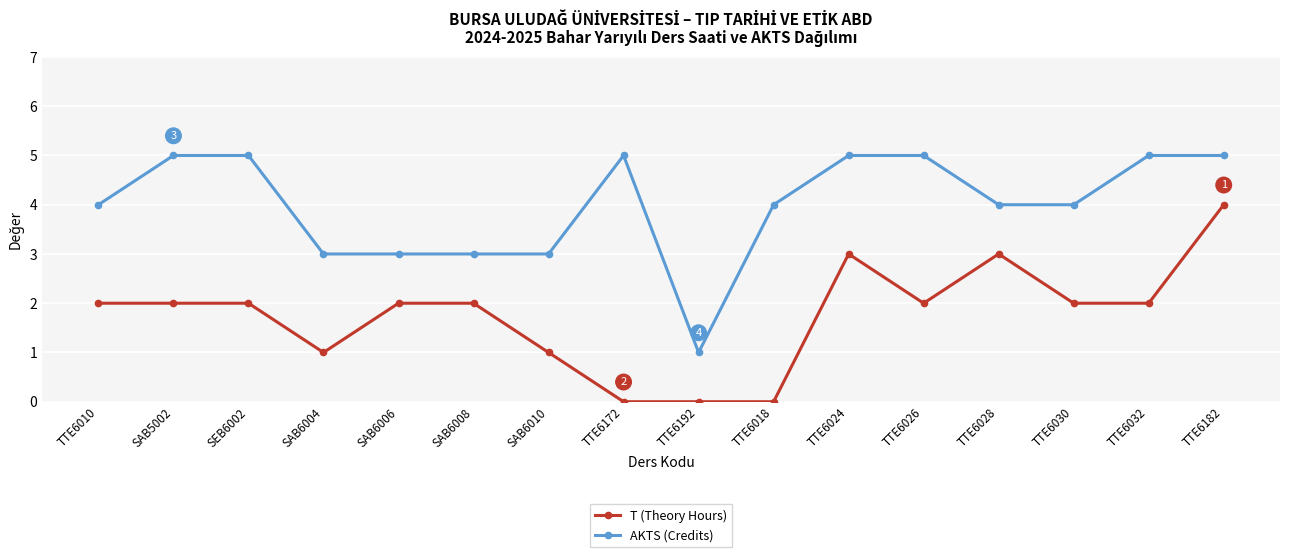

The value of T (Theory Hours) at TTE6018 is 2. True or false?

False